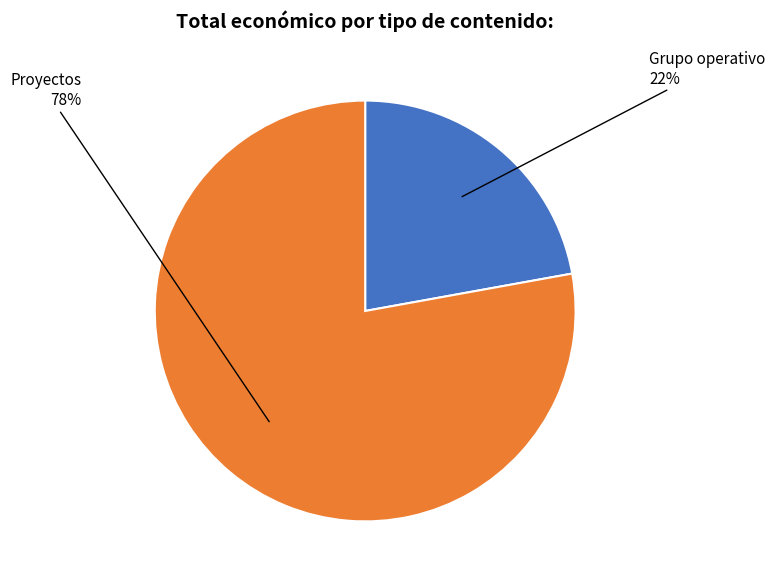

True or false: Proyectos accounts for 64% of the total.

False